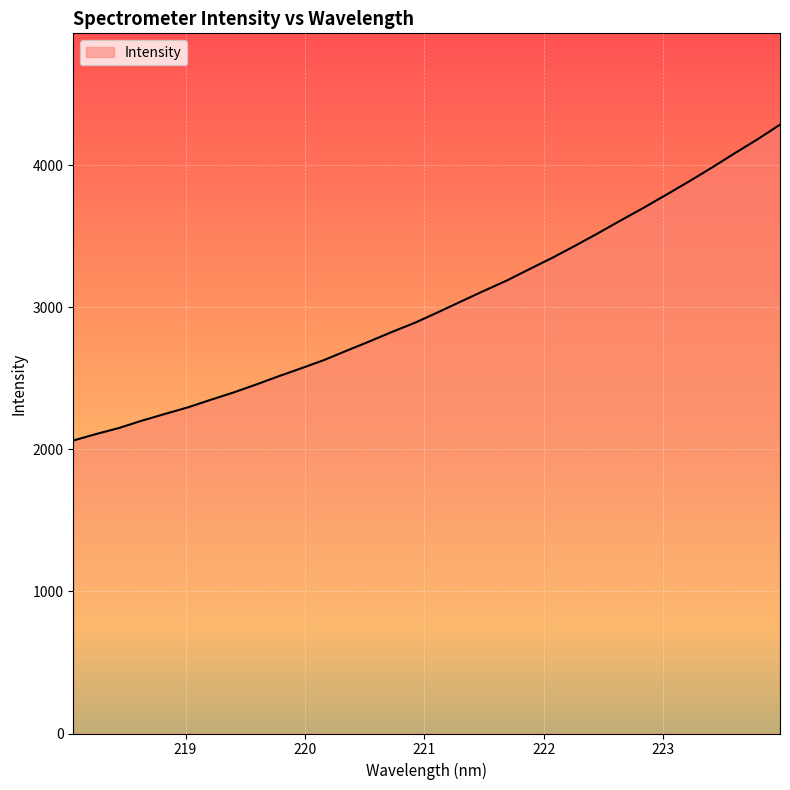

What is the maximum value shown in the chart?

4284.8